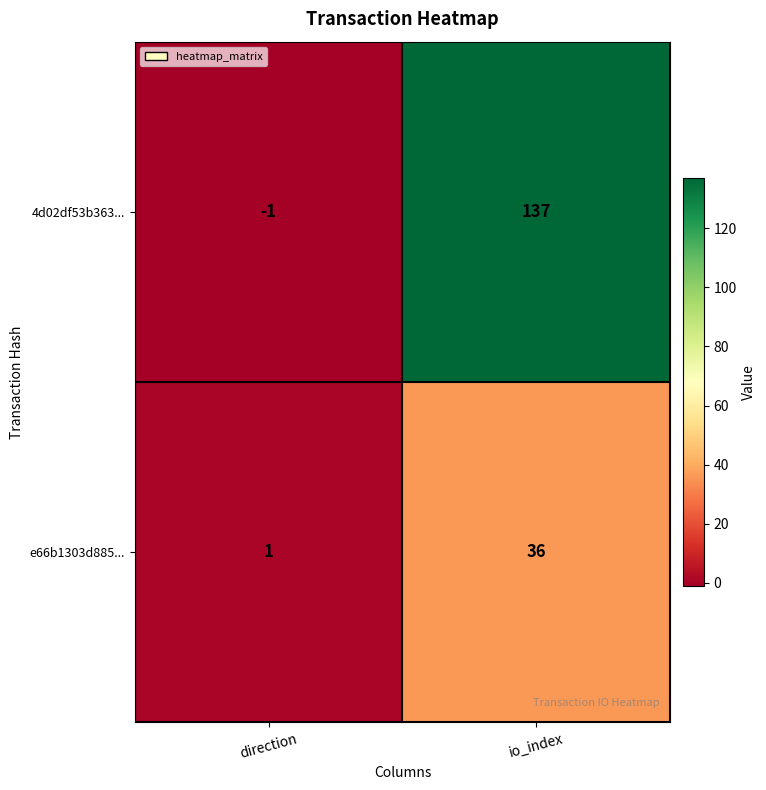

At io_index, list the series in order from largest to smallest.

4d02df53b363..., e66b1303d885...